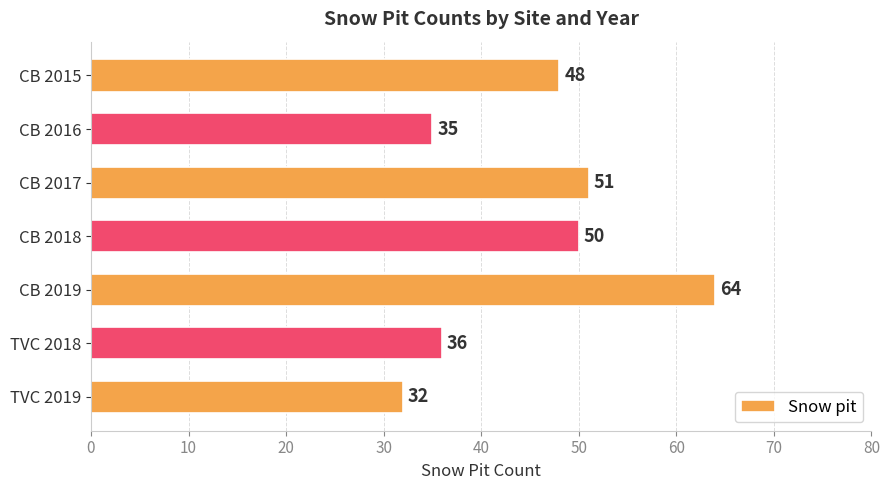

Reading bottom to top, extract all data points from this chart.

32	36	64	50	51	35	48